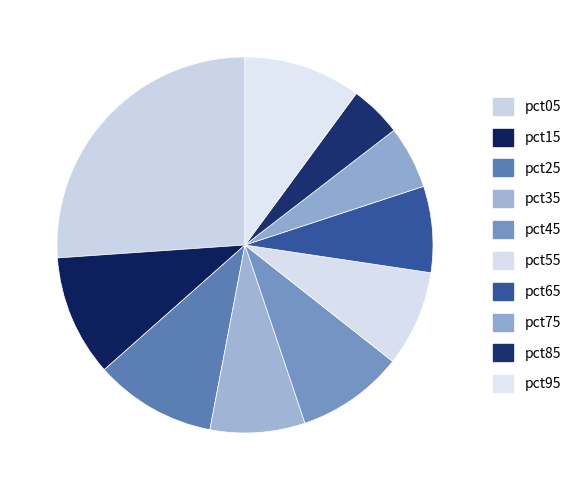

Does pct05 represent more than half of the total?

No